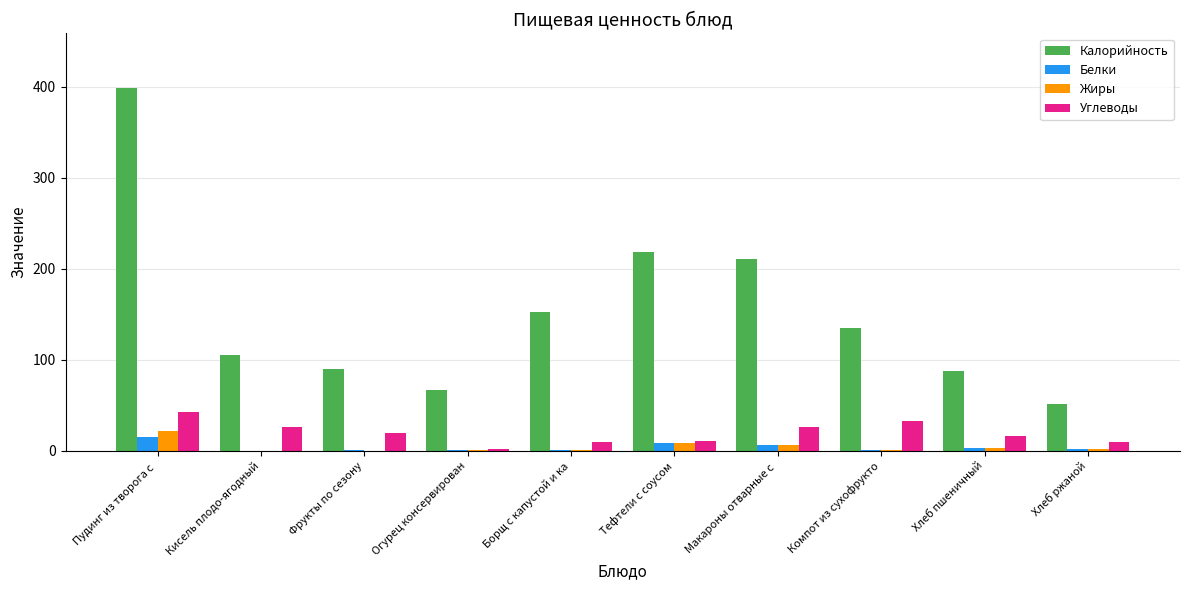

The value of Углеводы at Фрукты по сезону is 19.8. True or false?

True